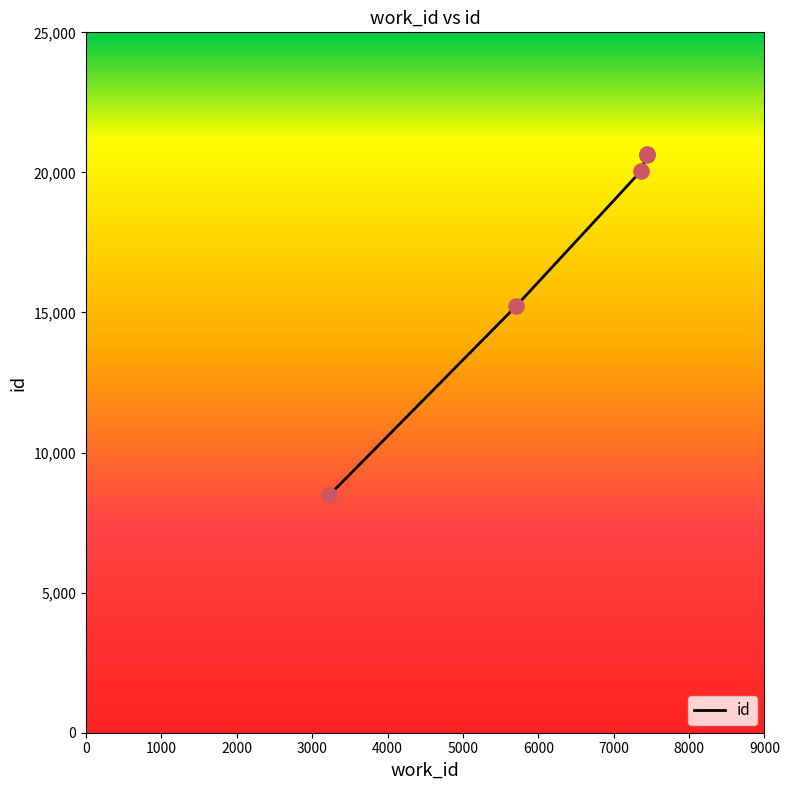

What is the minimum value shown in the chart?

8468